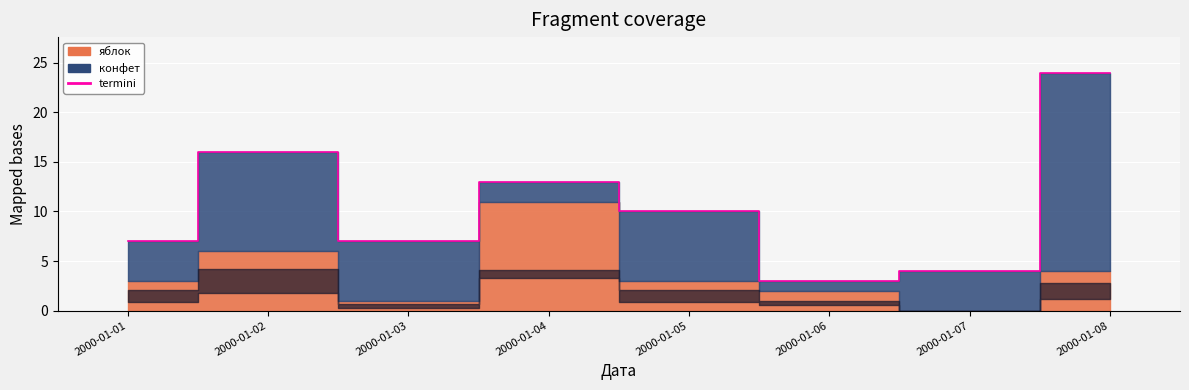

How many data points does each series have?

8